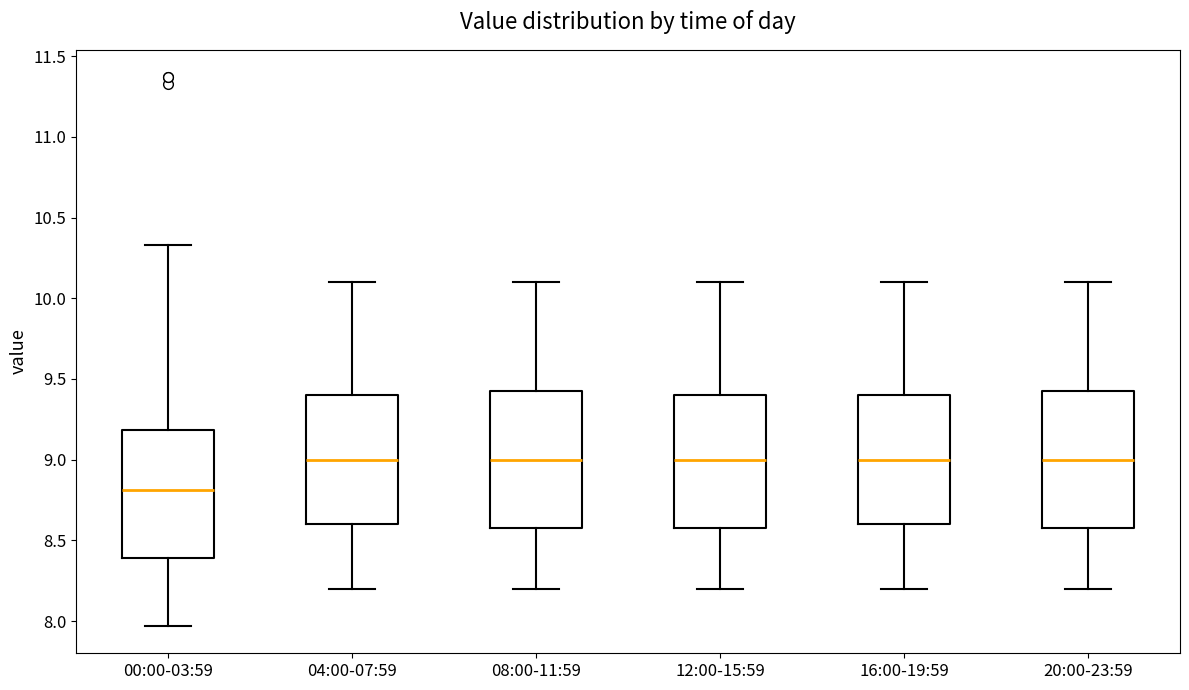

Reading left to right, read every box against the y-axis: the position of its median line, the range the box covers, and the ends of its whiskers. The values are not printed on the chart, so give them approximately, as read against the axis.

00:00-03:59: median 8.80, box 8.40 to 9.20, whiskers 7.95 to 10.35
04:00-07:59: median 9.00, box 8.60 to 9.40, whiskers 8.20 to 10.10
08:00-11:59: median 9.00, box 8.60 to 9.45, whiskers 8.20 to 10.10
12:00-15:59: median 9.00, box 8.60 to 9.40, whiskers 8.20 to 10.10
16:00-19:59: median 9.00, box 8.60 to 9.40, whiskers 8.20 to 10.10
20:00-23:59: median 9.00, box 8.60 to 9.45, whiskers 8.20 to 10.10